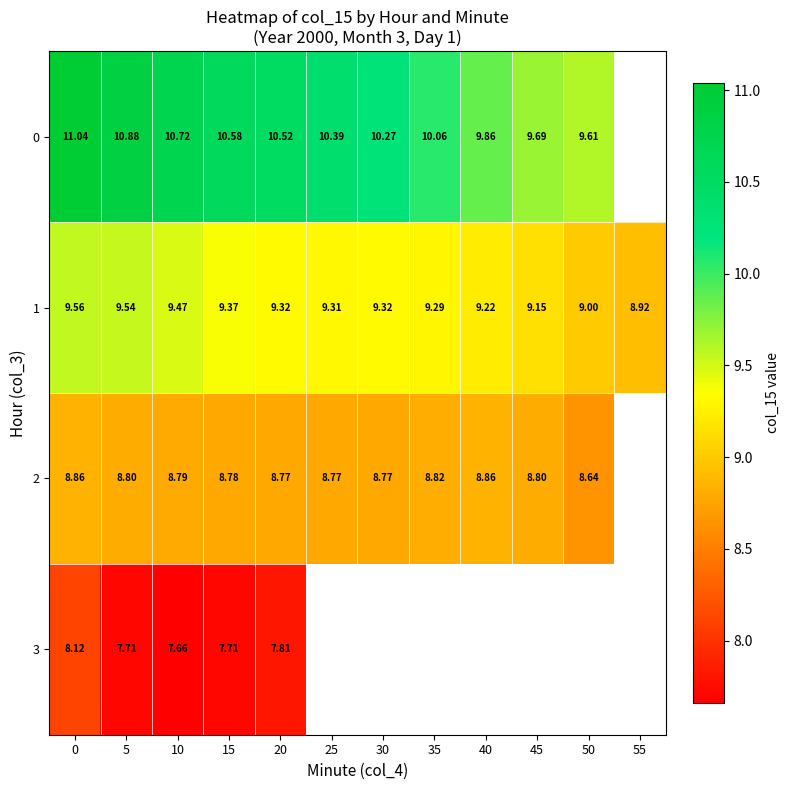

Is the value of 1 at 10 greater than the value of 0 at 50?

No